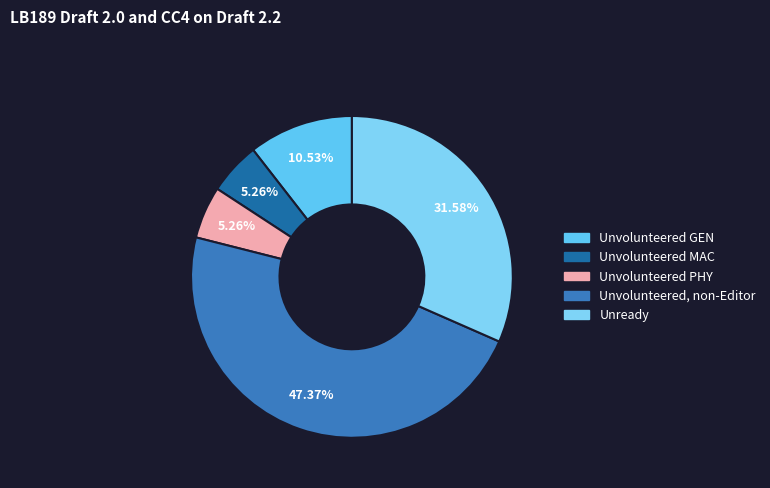

Is there any slice that represents more than half of the pie?

No